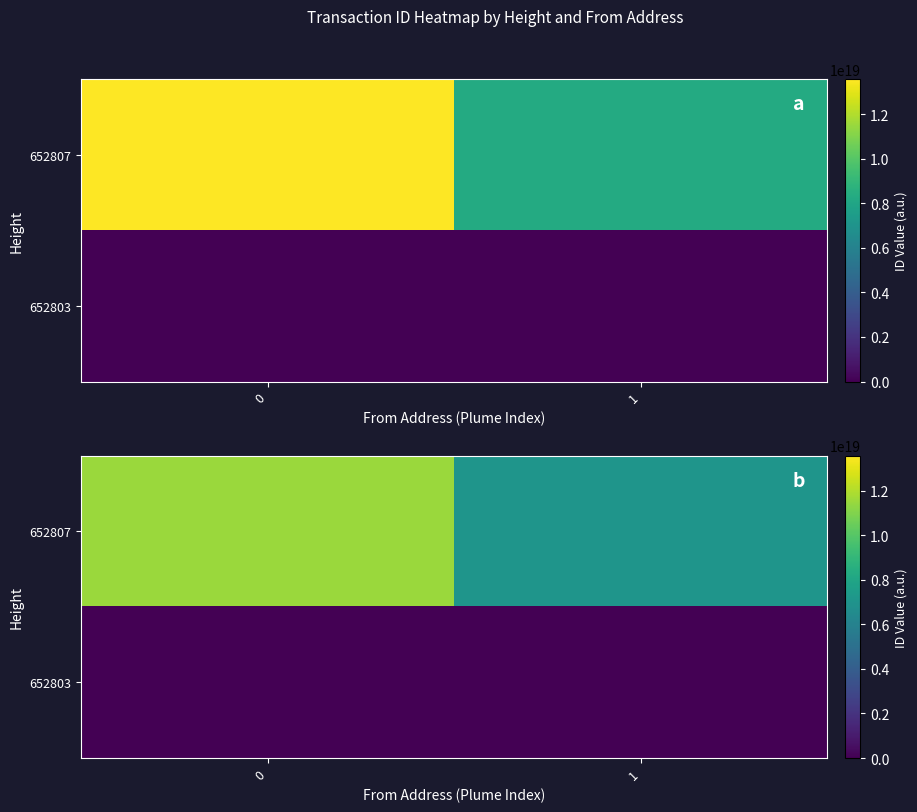

Count the 652807 values in the range 7069285423999798272 to 11543007371751860224.

2